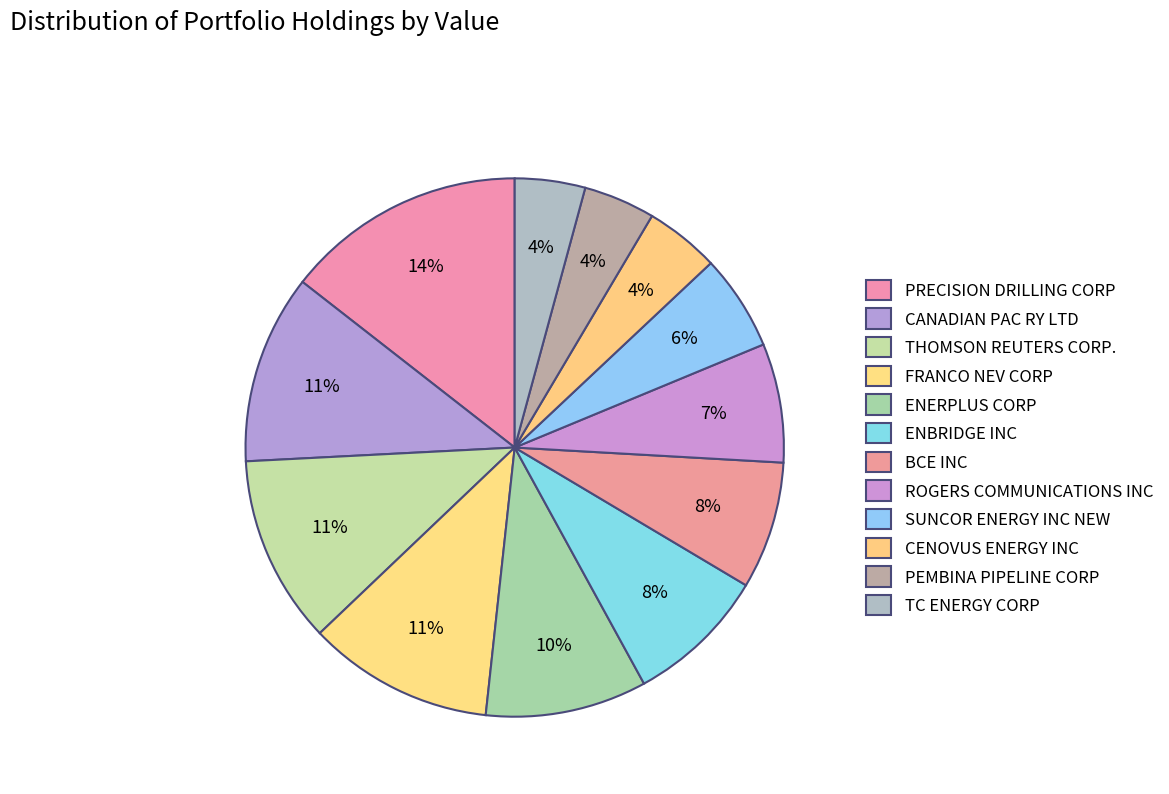

To the nearest percent, what is the combined percentage of FRANCO NEV CORP and BCE INC?

19%